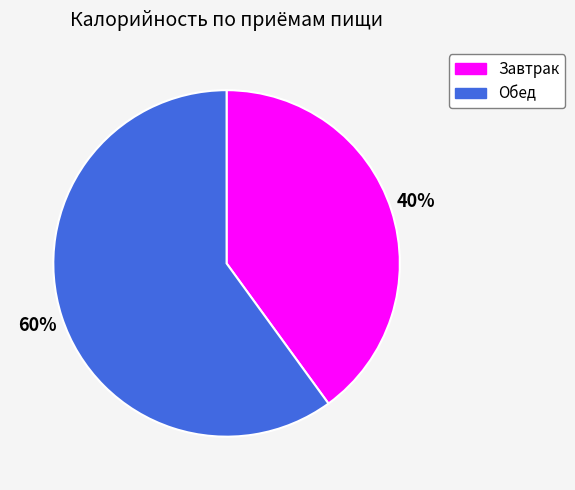

To the nearest percent, what is the average slice percentage?

50%